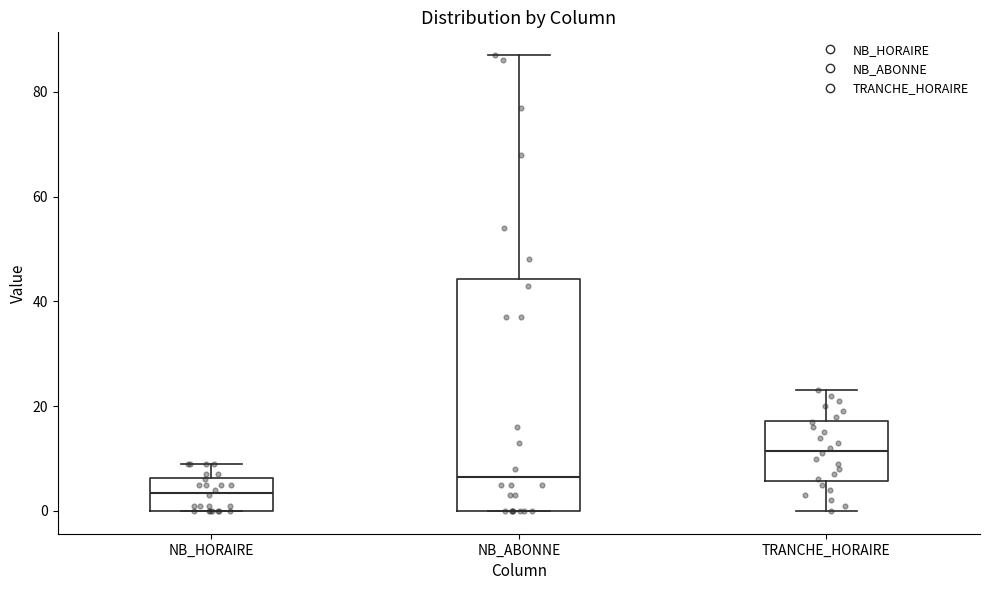

Reading left to right, transcribe this box plot: for each box, give where its median line is, the range the box spans, and where its two whiskers end, as read against the y-axis. The values are not printed on the chart, so give them approximately, as read against the axis.

NB_HORAIRE: median 4, box 0 to 6, whiskers 0 to 10
NB_ABONNE: median 6, box 0 to 44, whiskers 0 to 88
TRANCHE_HORAIRE: median 12, box 6 to 18, whiskers 0 to 24